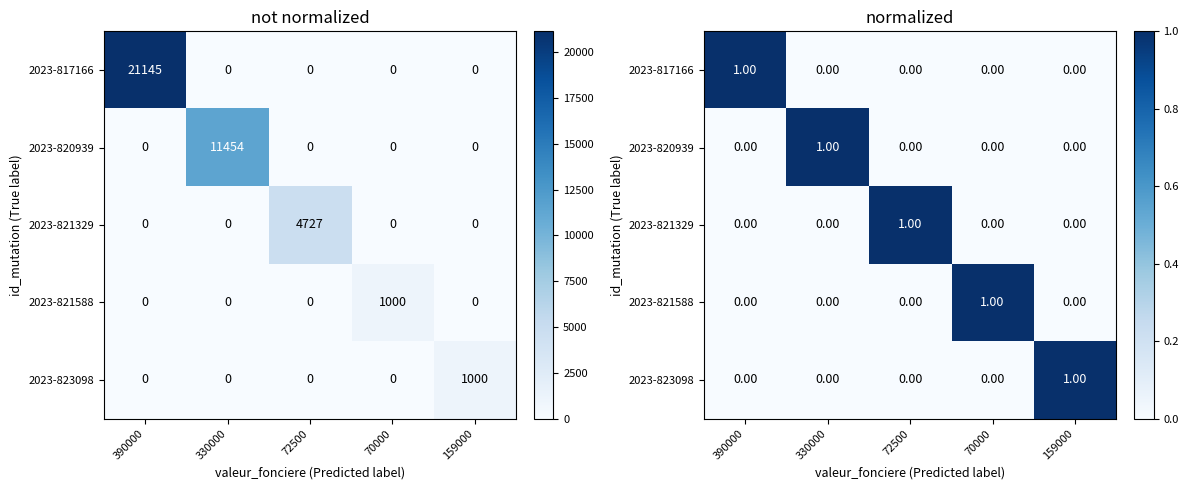

List the labels in order of 2023-823098 value, largest first.

159000, 390000, 330000, 72500, 70000